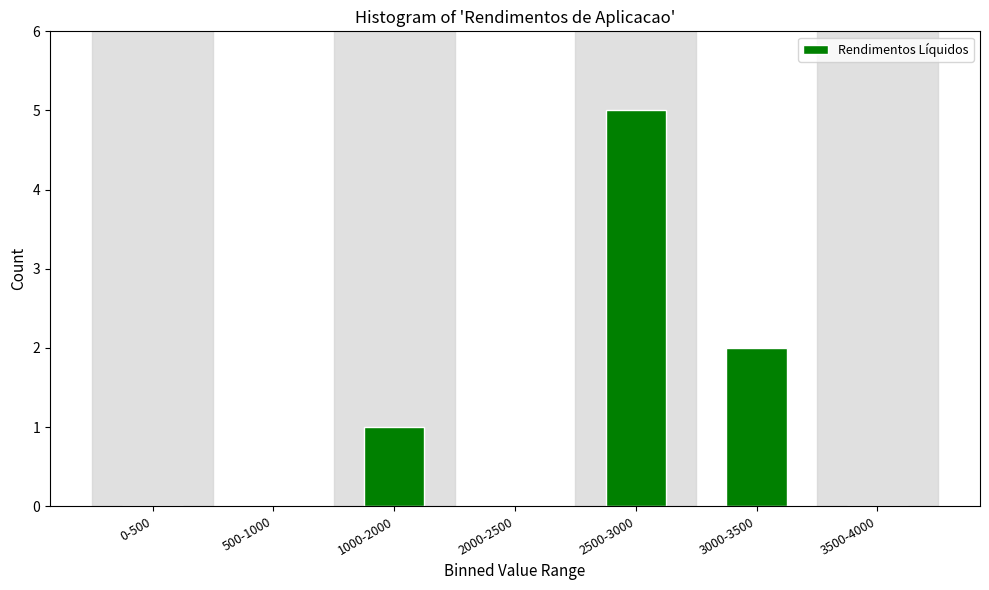

Reading left to right, what are all the values shown in this chart?

0-500=0	500-1000=0	1000-2000=1	2000-2500=0	2500-3000=5	3000-3500=2	3500-4000=0